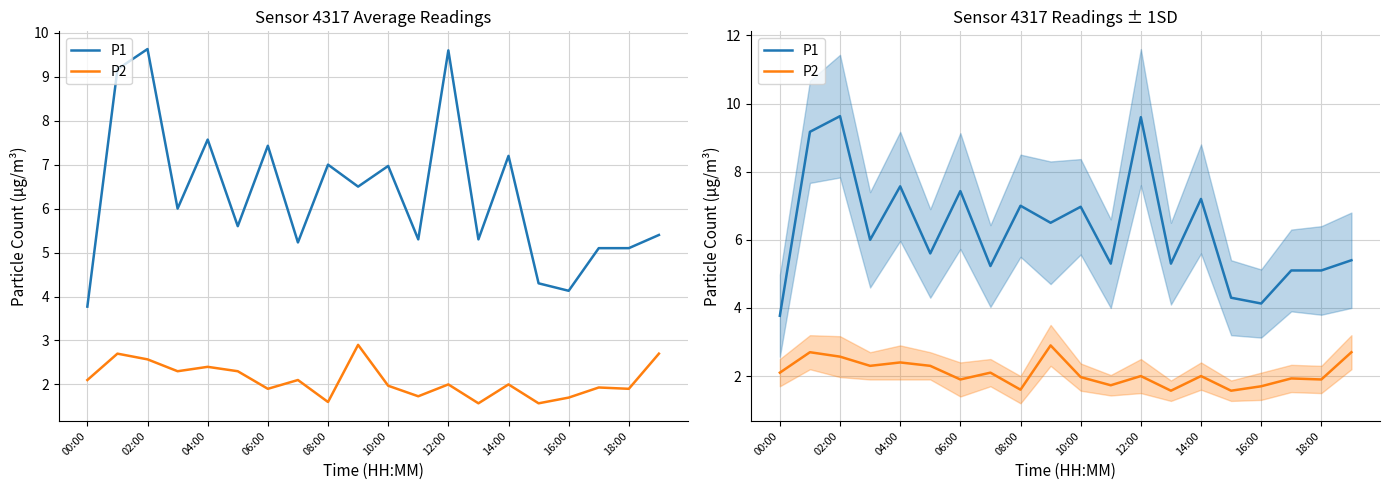

Where is the first local minimum for P2?

06:00